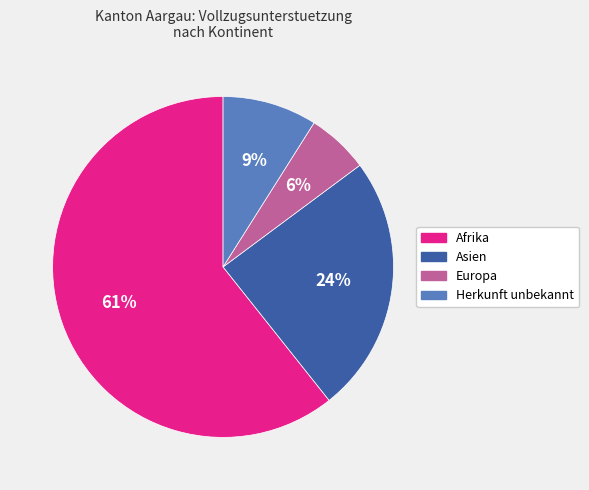

Count the number of slices in the pie.

4